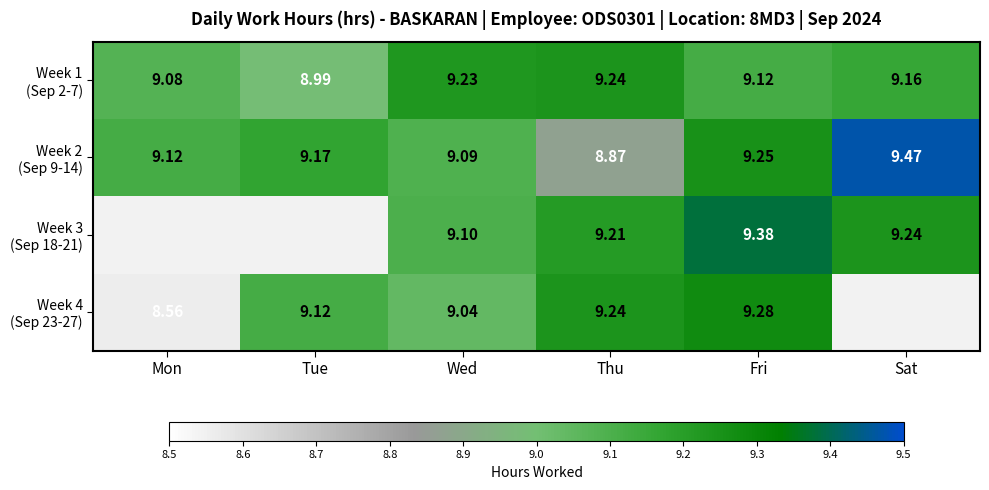

How many data points in Week 4 (Sep 23-27) are above 9?

4